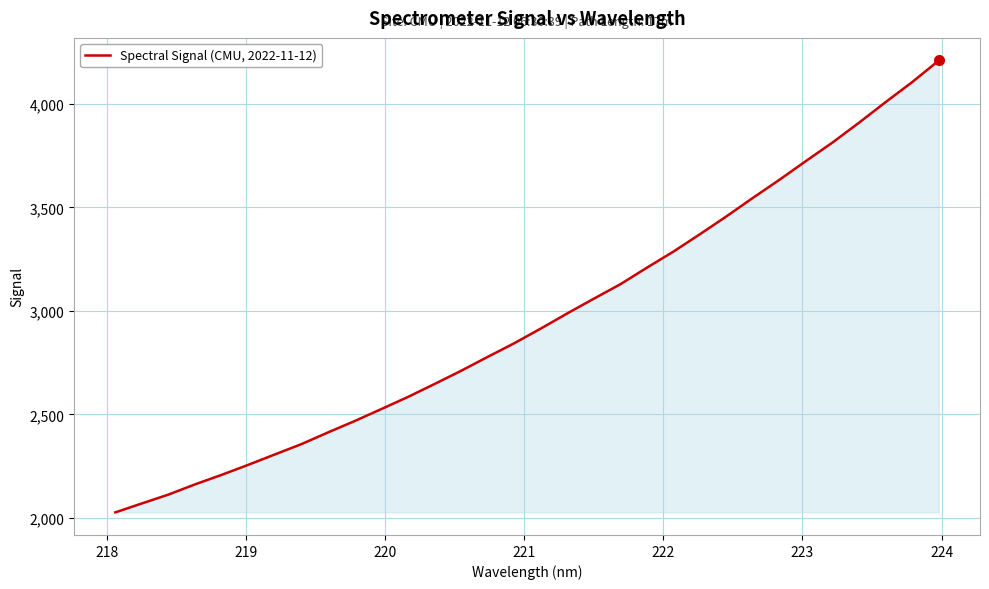

What is the maximum value shown in the chart?

4209.0